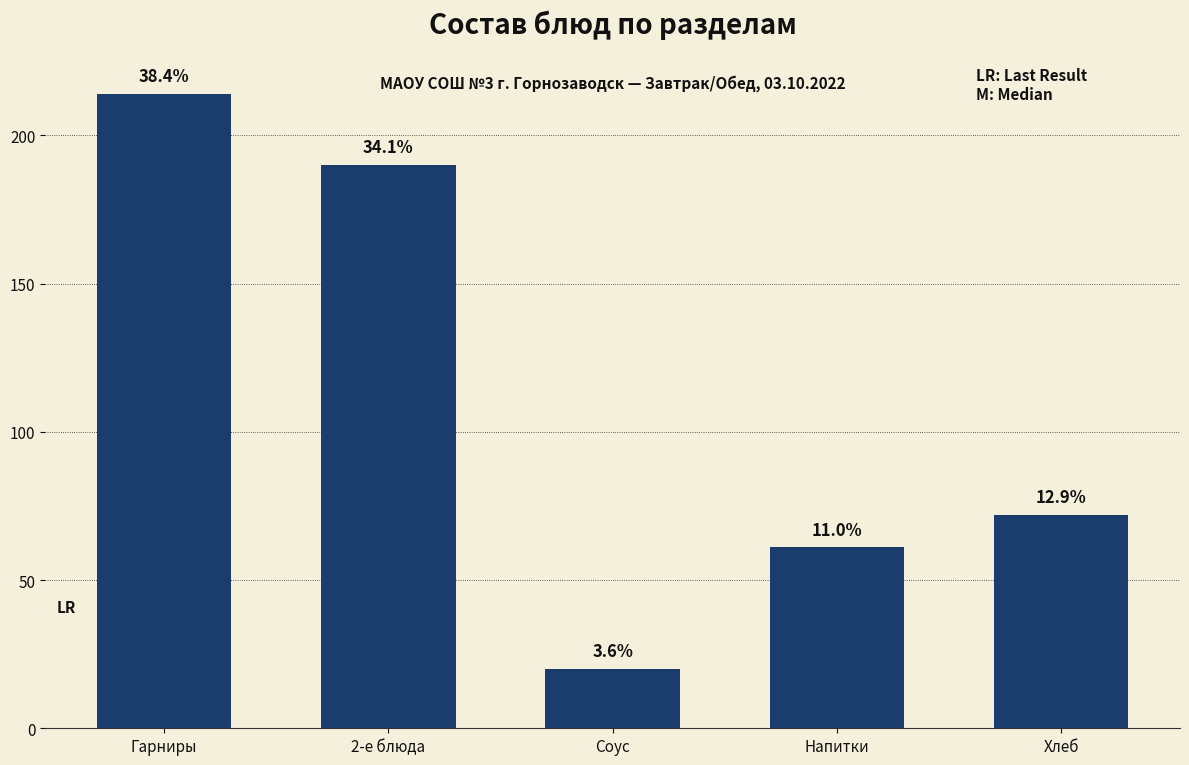

At which label is the value closest to 117?

Хлеб